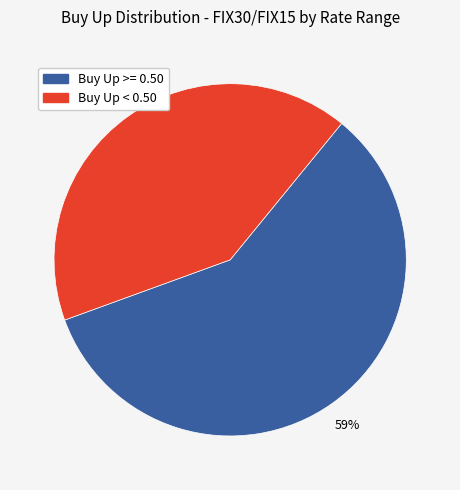

What percentage is the Buy Up >= 0.50 slice, to the nearest percent?

59%